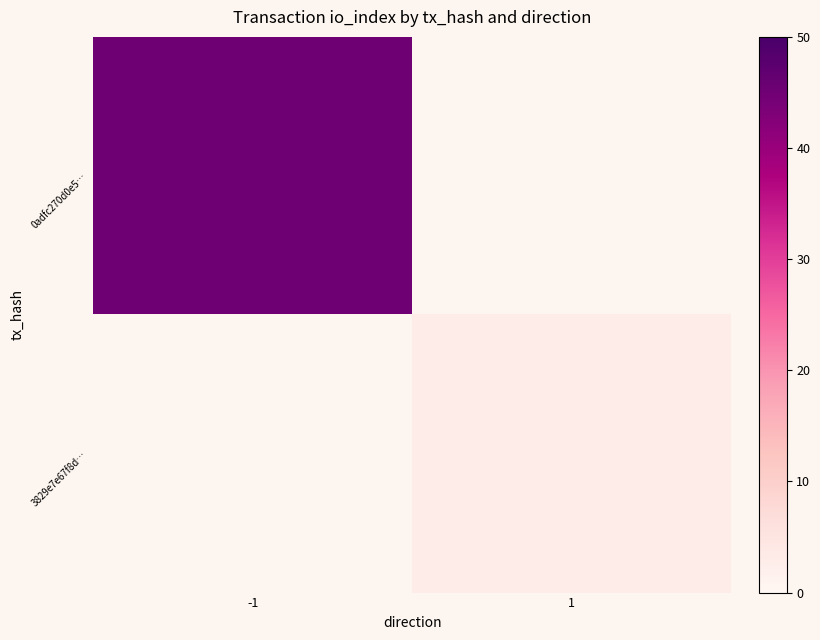

Count the number of categories in the chart.

2